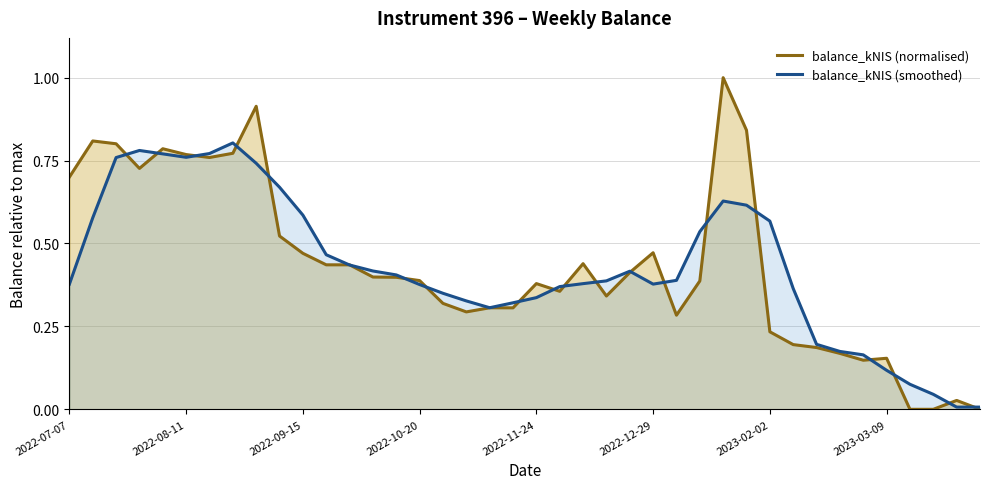

How many interior local peaks does the balance_kNIS (smoothed) series have?

4